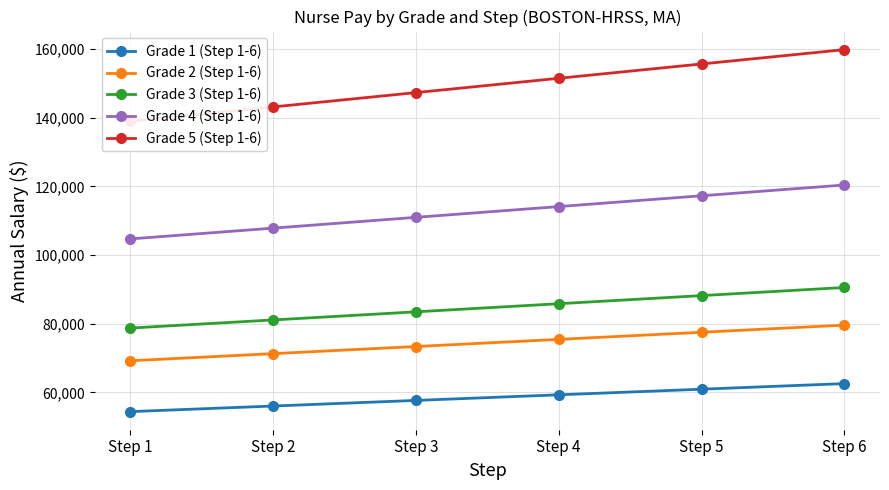

Which series has the widest spread of values?

Grade 5 (Step 1-6)